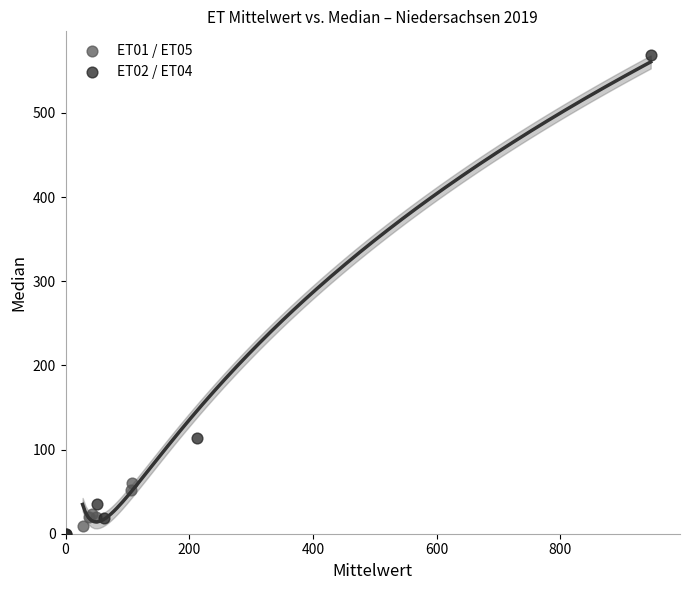

Which series contains the highest Y value?

ET02 / ET04